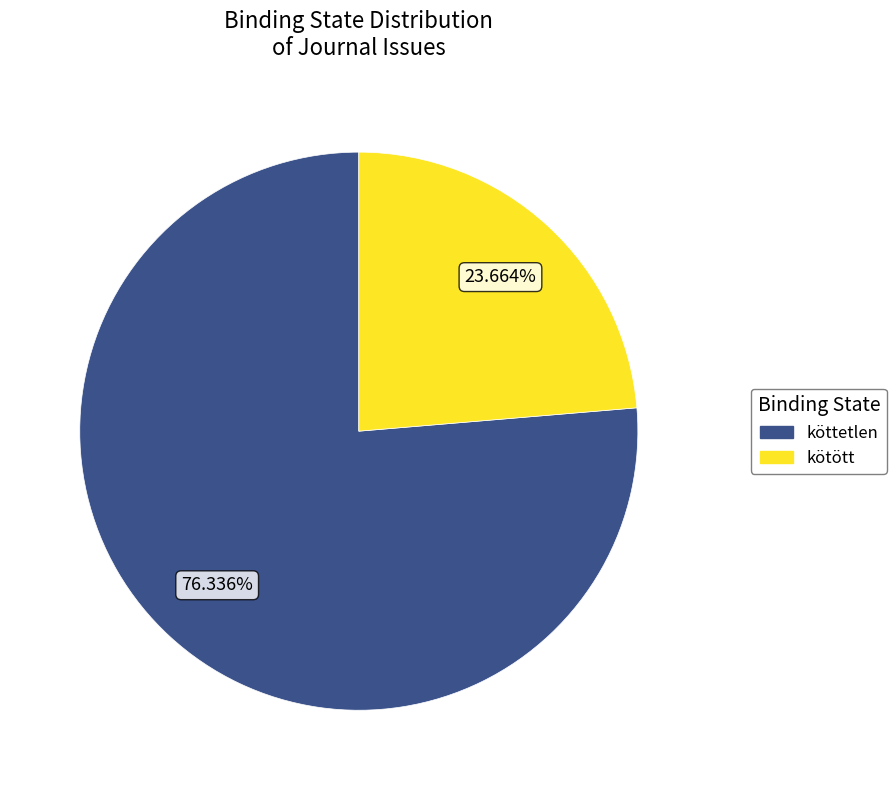

Is there a majority slice in this chart?

Yes